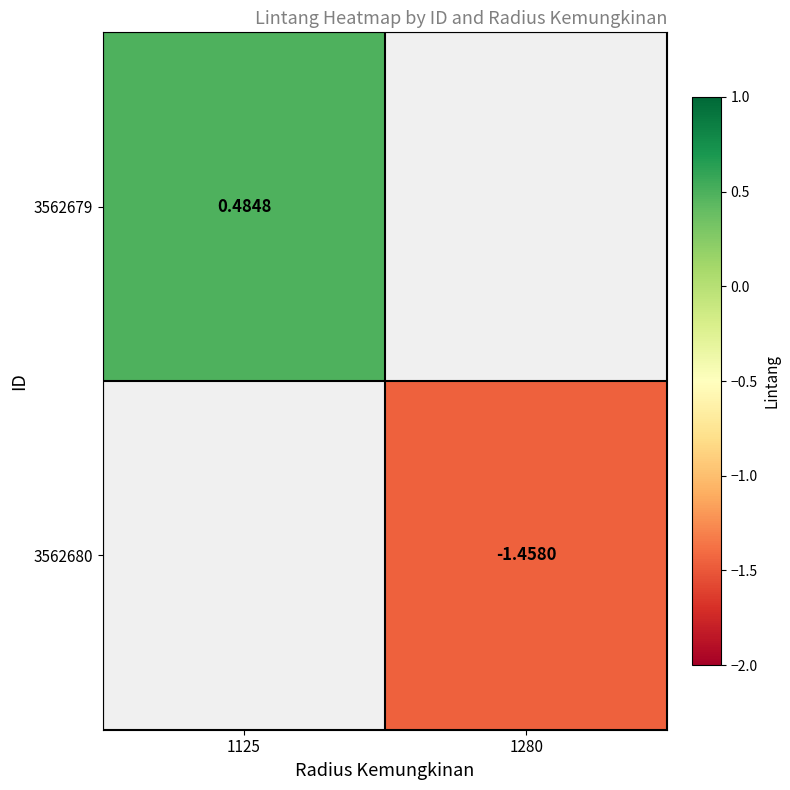

Which has a higher value, 1280 or 1125?

1125